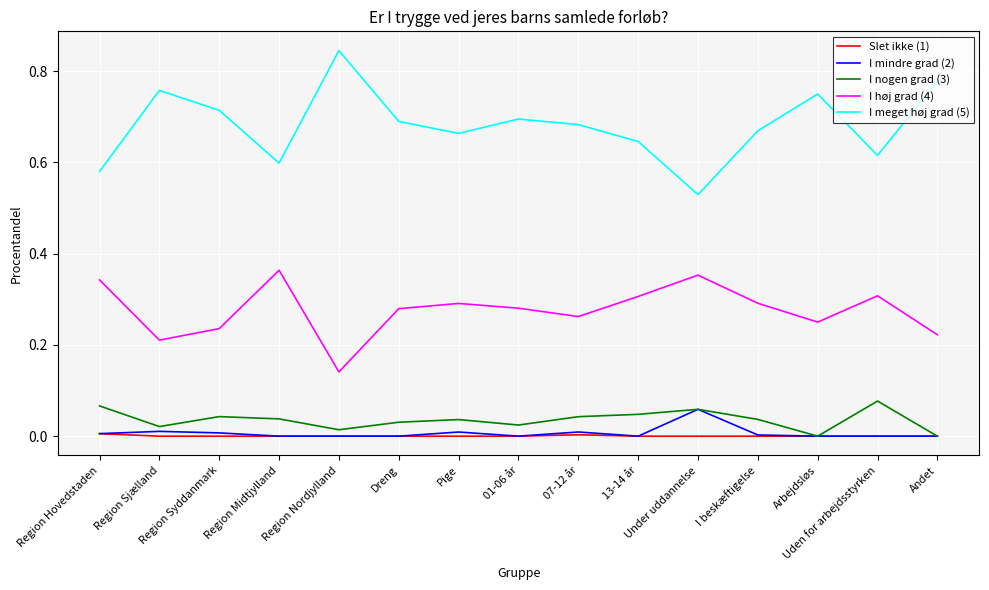

Which series has the largest total across all categories?

I meget høj grad (5)